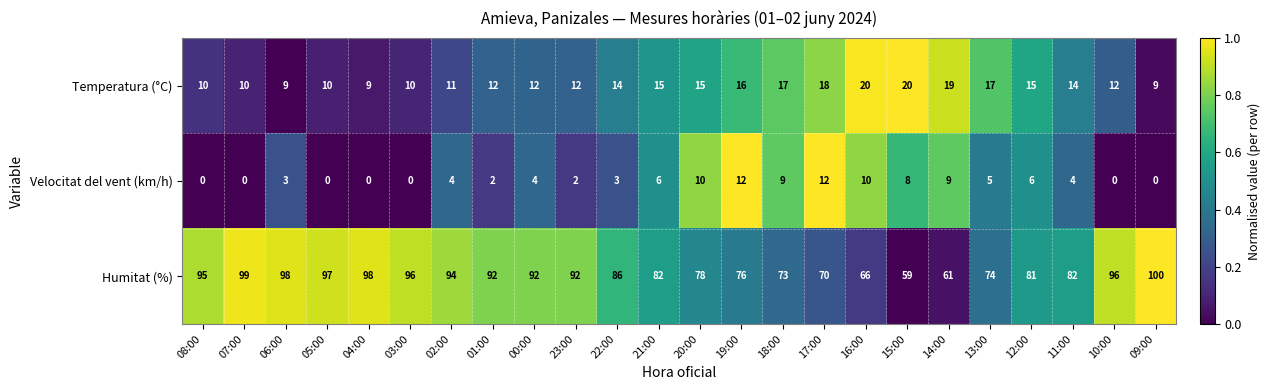

The Velocitat del vent (km/h) series shows 0 at 08:00. True or false?

True